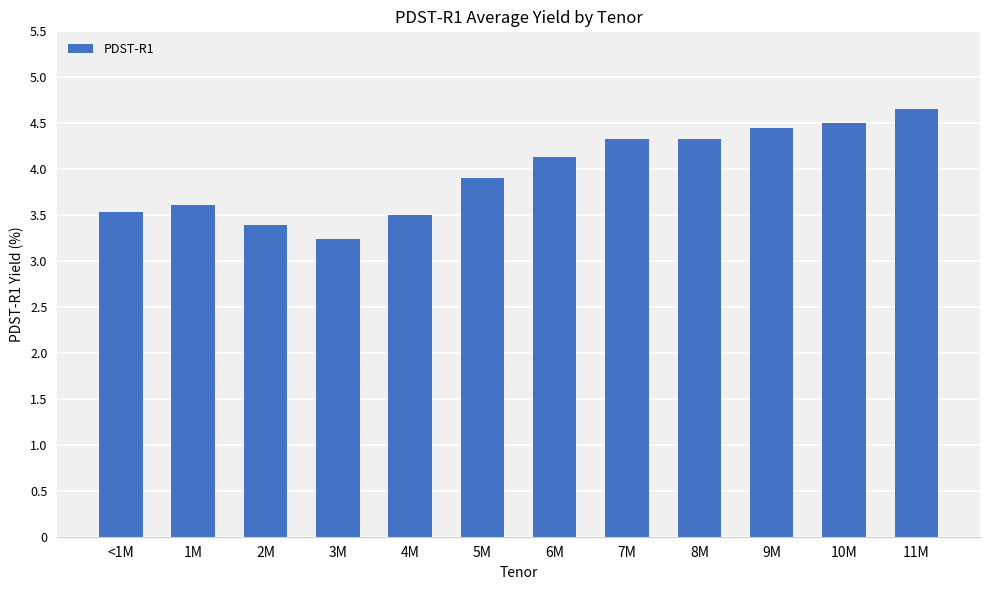

What is the difference between the maximum and second lowest values?

1.3